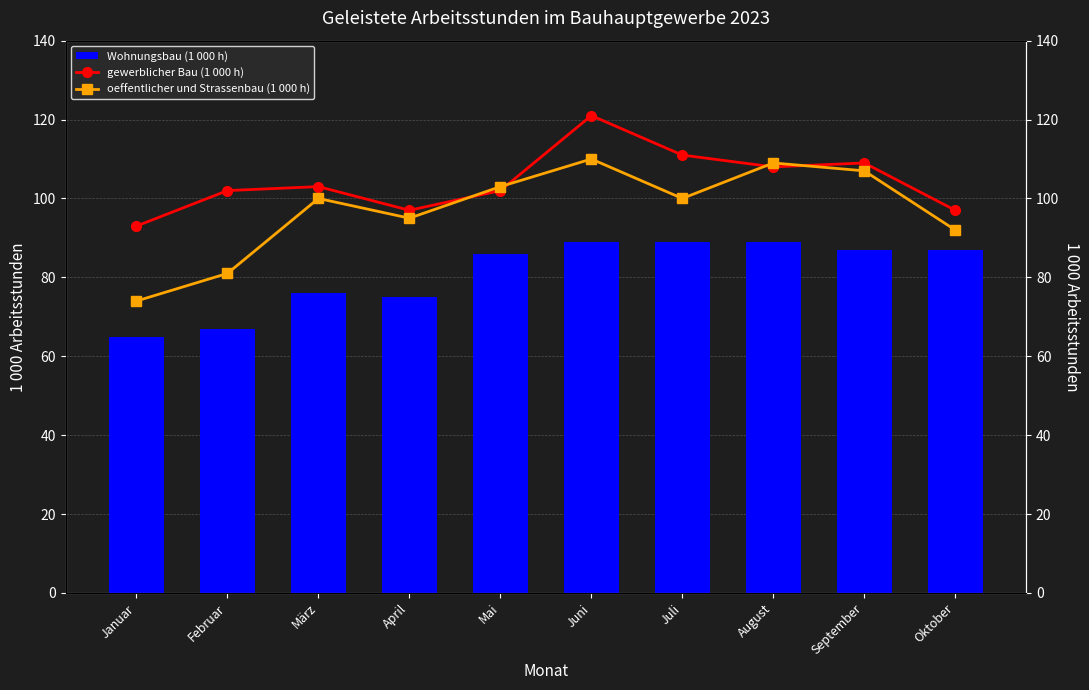

Between April and September, which is larger?

September